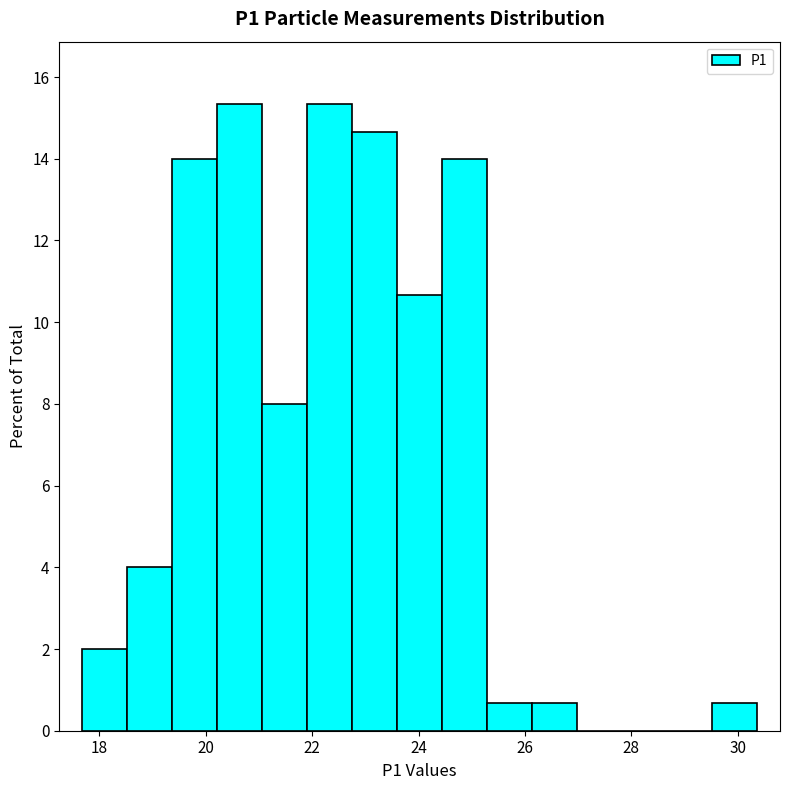

Reading left to right, transcribe this chart: for each bar, give the range it covers on the x-axis and its height. Neither the bar edges nor the heights are printed on the chart, so give them approximately, as read against the axes.

17.6 to 18.6: 2.0
18.6 to 19.4: 4.0
19.4 to 20.2: 14.0
20.2 to 21.0: 15.4
21.0 to 22.0: 8.0
22.0 to 22.8: 15.4
22.8 to 23.6: 14.6
23.6 to 24.4: 10.6
24.4 to 25.2: 14.0
25.2 to 26.2: 0.6
26.2 to 27.0: 0.6
27.0 to 27.8: 0
27.8 to 28.6: 0
28.6 to 29.6: 0
29.6 to 30.4: 0.6